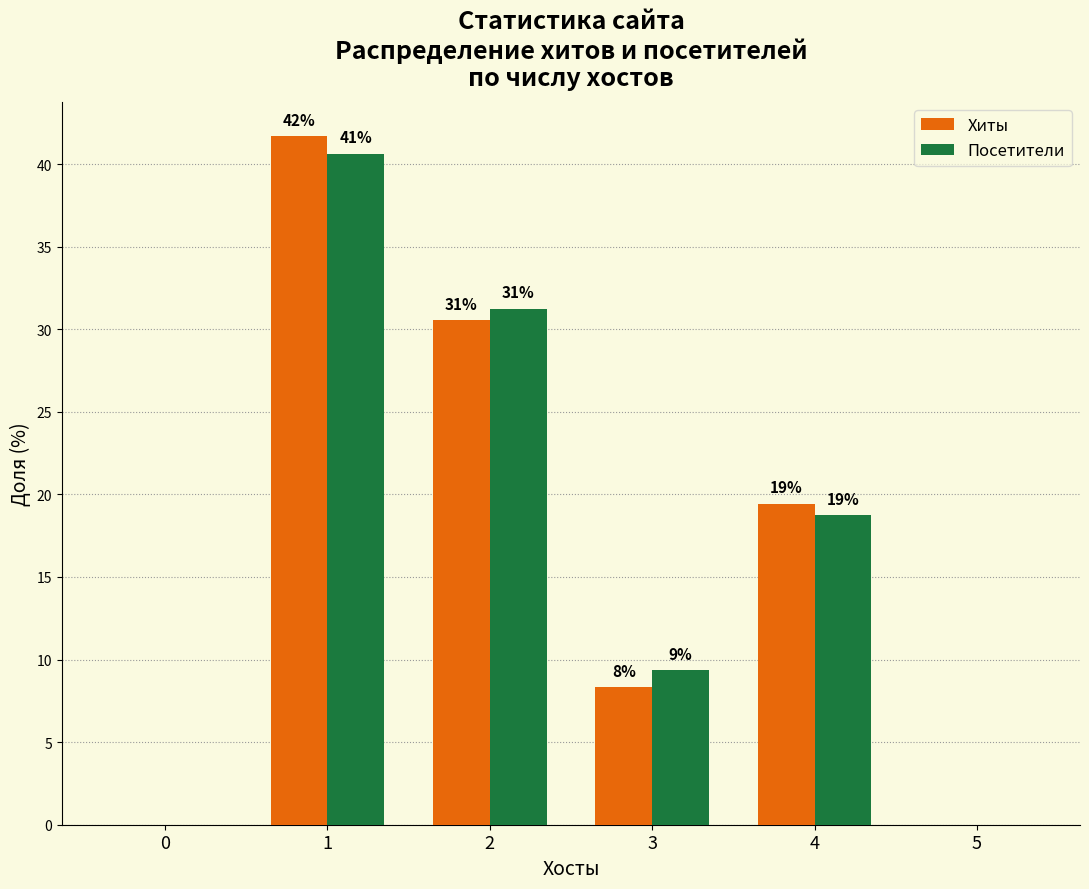

Are the bars grouped side by side (vs. stacked)?

Yes